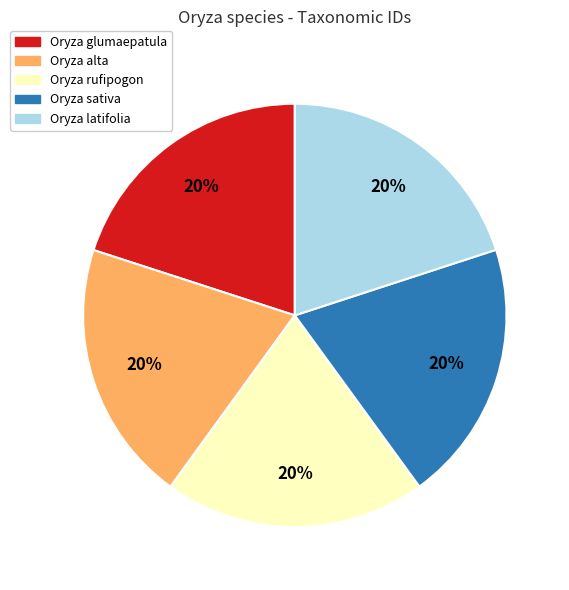

How many slices are in this pie chart?

5